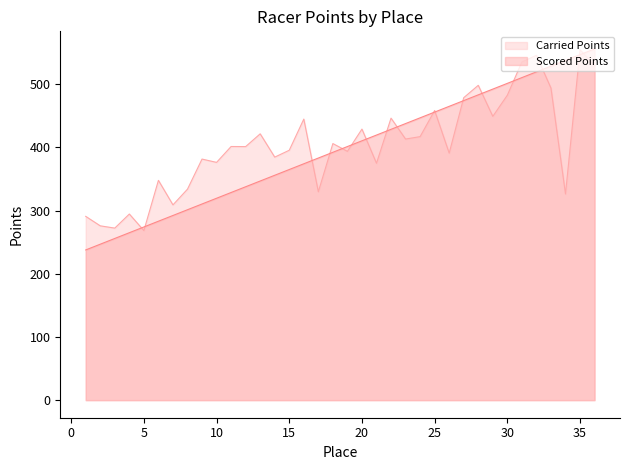

Reading left to right, transcribe all the data shown in this chart.

Carried Points: 290.9	275.9	272.3	294.6	268.4	347.9	309.1	334.0	381.6	376.4	401.5	401.3	421.6	384.7	395.6	444.9	329.9	406.1	393.8	429.0	375.0	446.4	413.3	417.1	458.5	391.0	478.7	498.3	449.2	482.7	535.2	545.9	493.9	326.4	554.6	529.4
Scored Points: 237.8	246.9	256.0	265.0	274.1	283.2	292.3	301.4	310.5	319.6	328.7	337.8	346.9	356.0	365.1	374.1	383.2	392.3	401.4	410.5	419.6	428.7	437.8	446.9	456.0	465.1	474.2	483.3	492.3	501.4	510.5	519.6	528.7	537.8	546.9	556.0